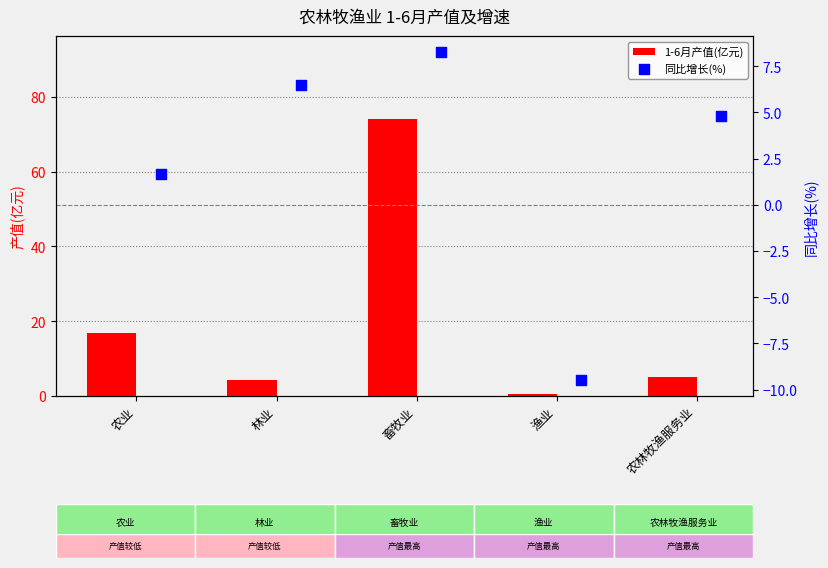

Which series has the largest total across all categories?

1-6月产值(亿元)